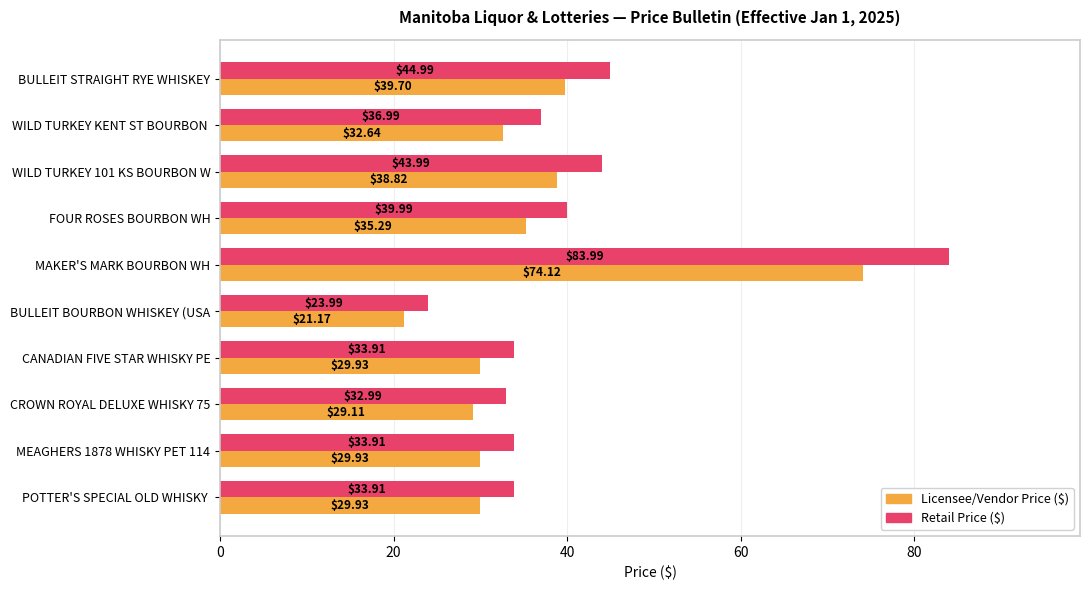

What is the difference between the maximum and second lowest values in the Licensee/Vendor Price ($) series?

45.0